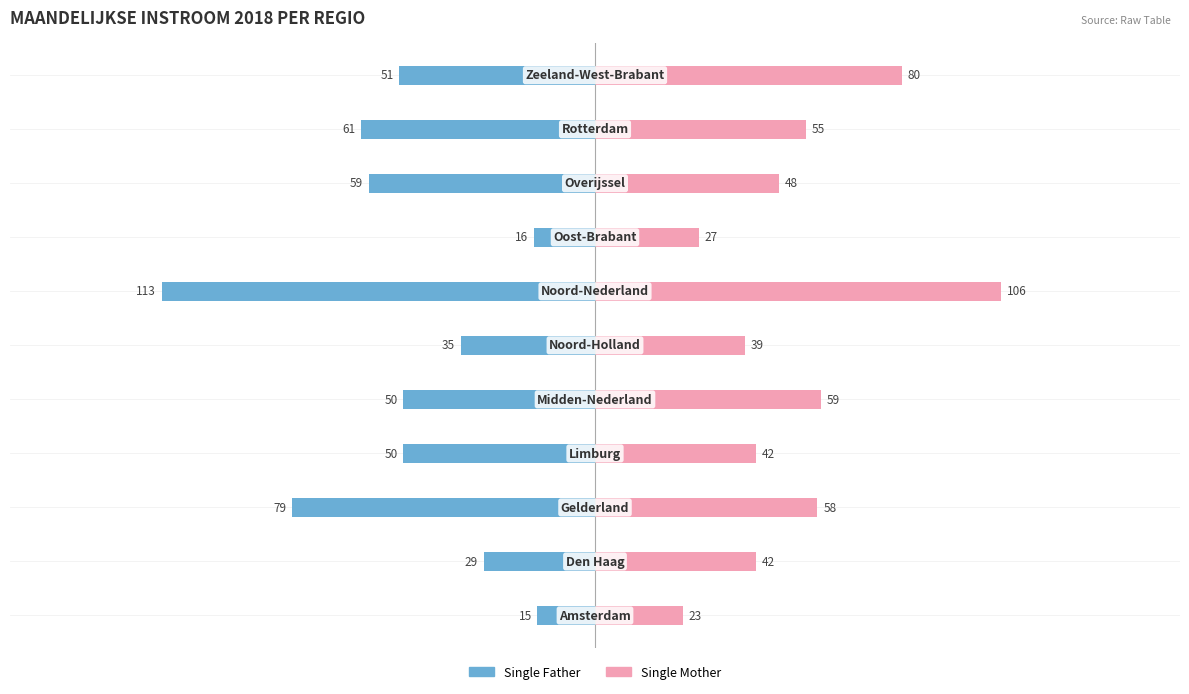

The value of Single Father at 6 is -113. True or false?

True